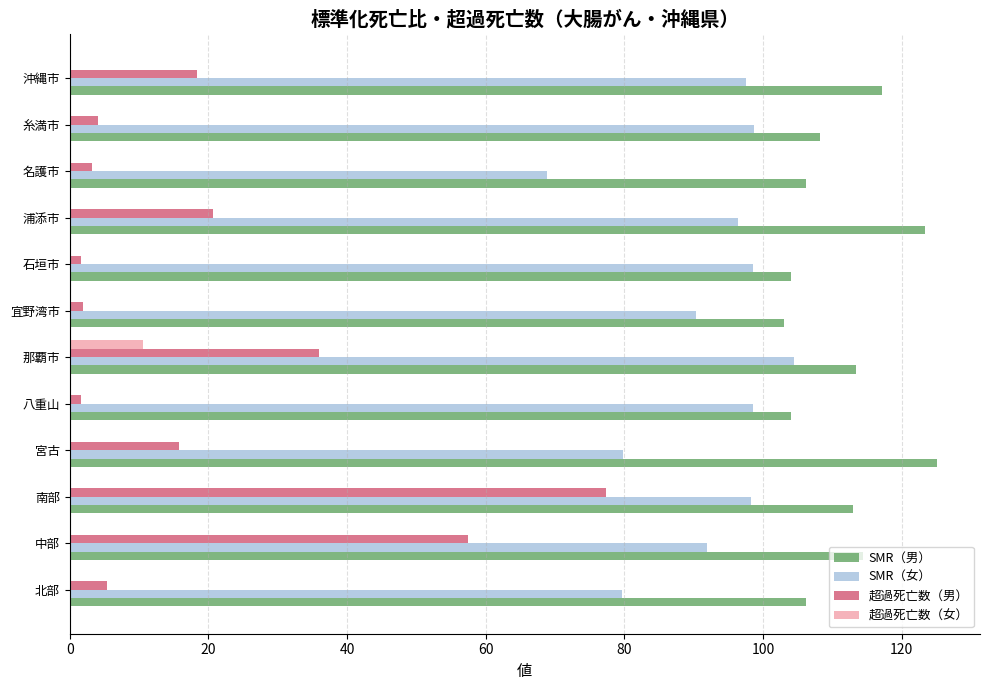

Between 八重山 and 那覇市, which series saw the biggest shift?

超過死亡数（男）